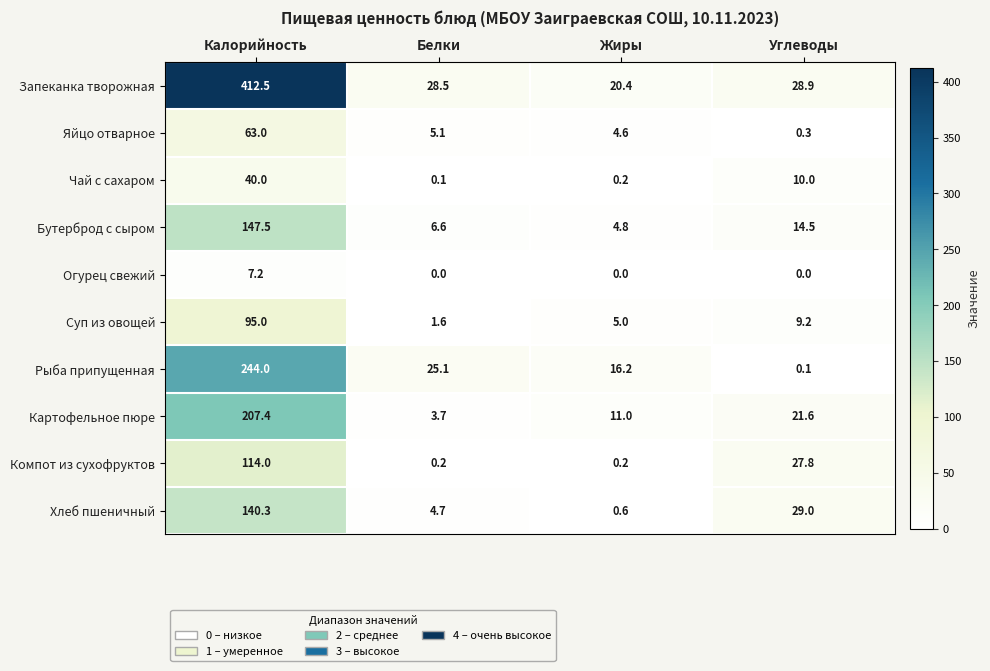

List the series in order of their peak value, lowest first.

Огурец свежий, Чай с сахаром, Яйцо отварное, Суп из овощей, Компот из сухофруктов, Хлеб пшеничный, Бутерброд с сыром, Картофельное пюре, Рыба припущенная, Запеканка творожная